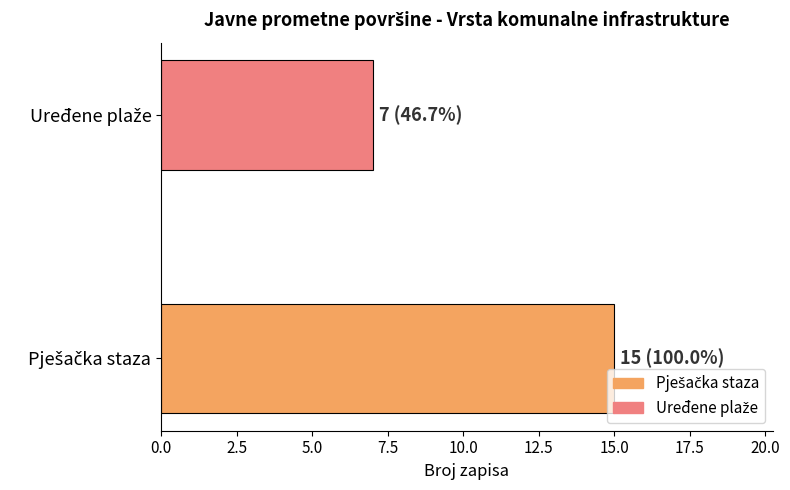

Reading bottom to top, what are all the values shown in this chart?

15	7